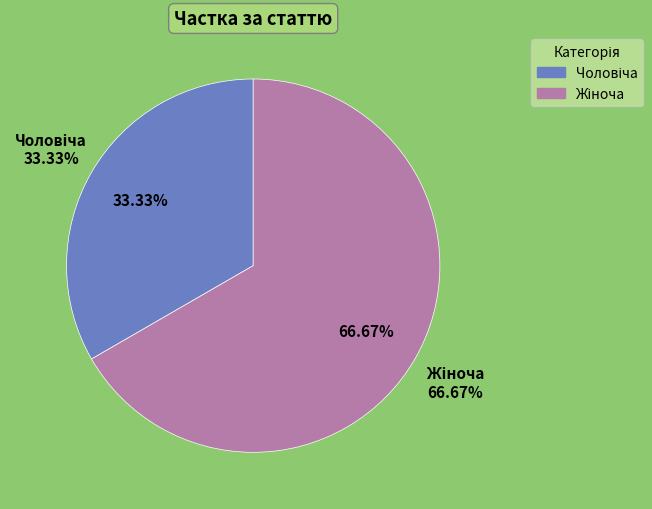

Is there any slice that represents more than half of the pie?

Yes